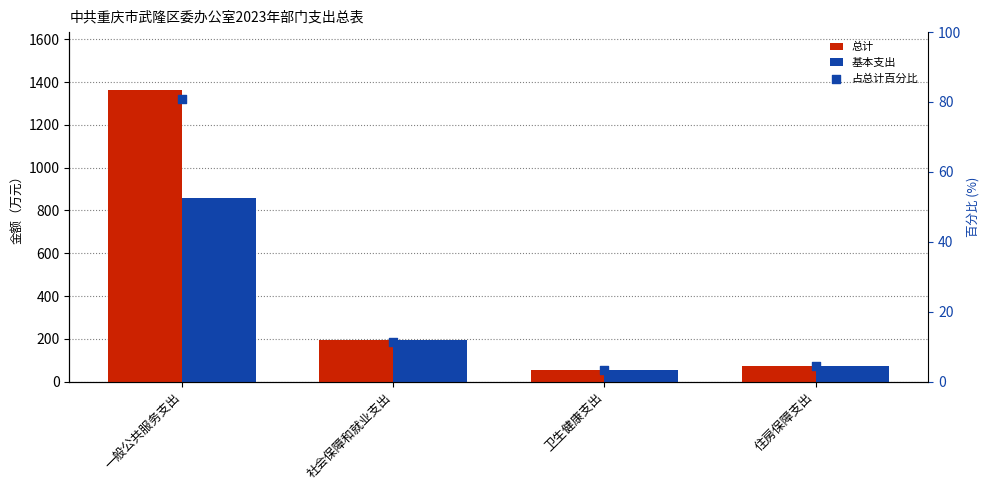

Is the value of 占总计百分比 at 一般公共服务支出 greater than the value of 总计 at 卫生健康支出?

Yes